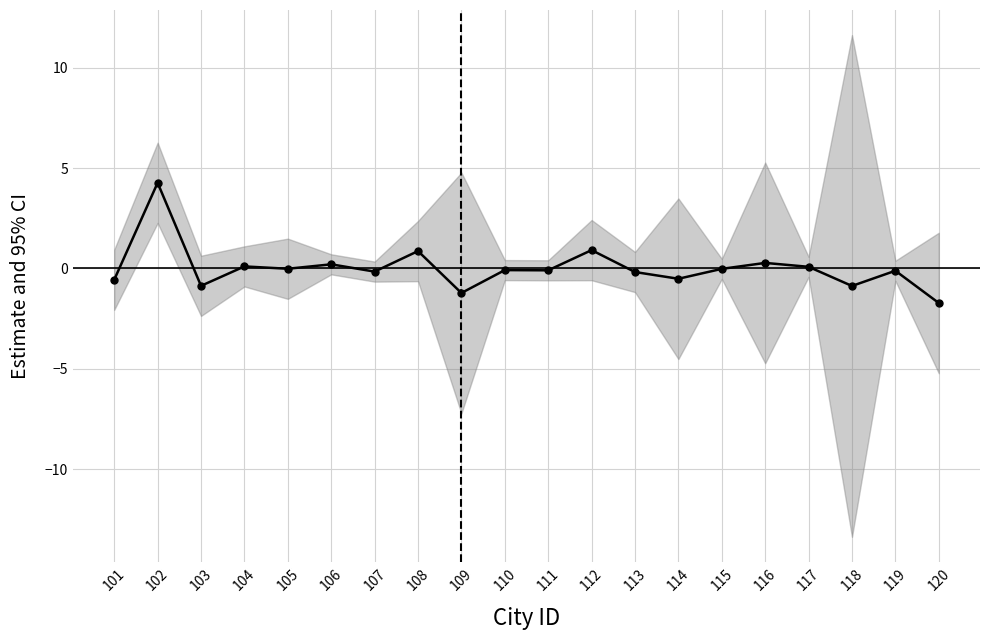

List the labels in order of value, smallest first.

120, 109, 118, 103, 101, 114, 113, 107, 119, 111, 110, 115, 105, 117, 104, 106, 116, 108, 112, 102